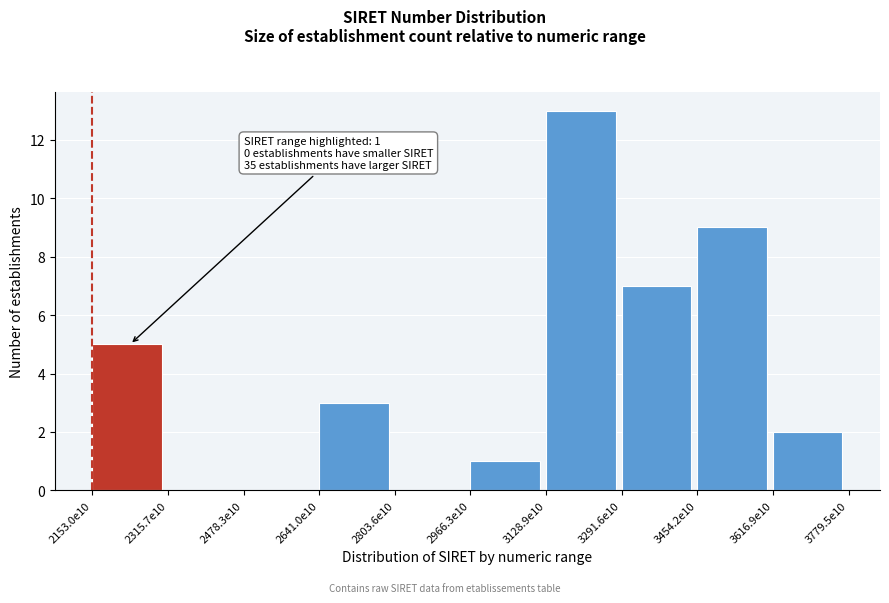

Reading left to right, transcribe all the data shown in this chart.

2153.0e10=5	2315.7e10=0	2478.3e10=0	2641.0e10=3	2803.6e10=0	2966.3e10=1	3128.9e10=13	3291.6e10=7	3454.2e10=9	3616.9e10=2